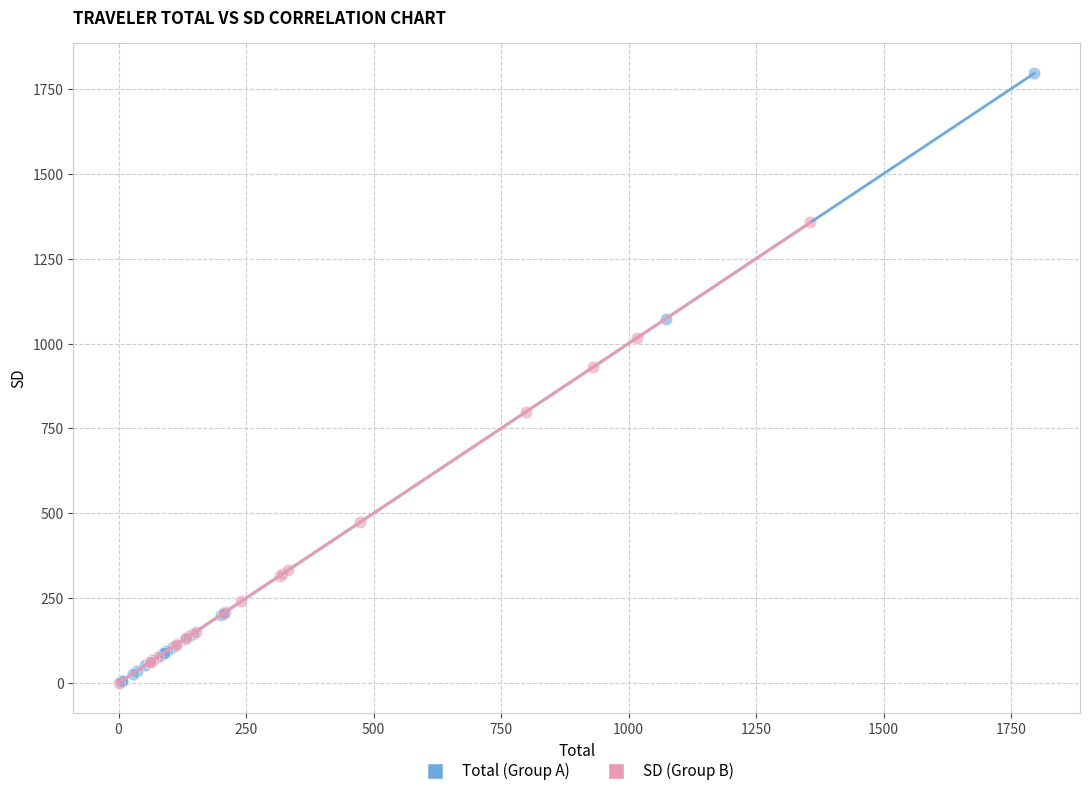

What are all the series names shown in the legend?

Total (Group A), SD (Group B)